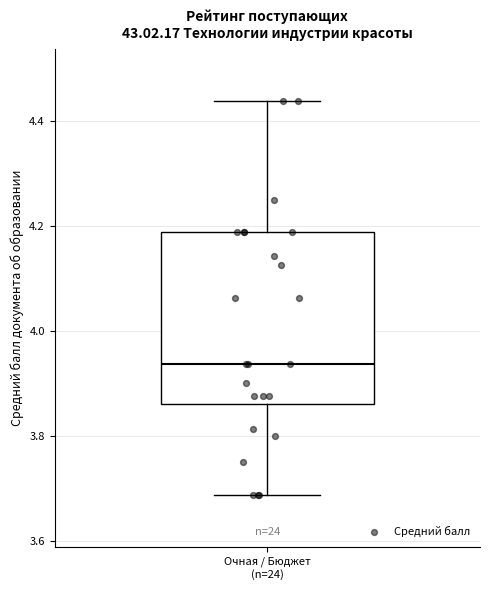

Read this box plot against the y-axis: the position of the median line, the range covered by the box, and the ends of both whiskers. The values are not printed on the chart, so give them approximately, as read against the axis.

median 3.94, box 3.86 to 4.18, whiskers 3.68 to 4.44